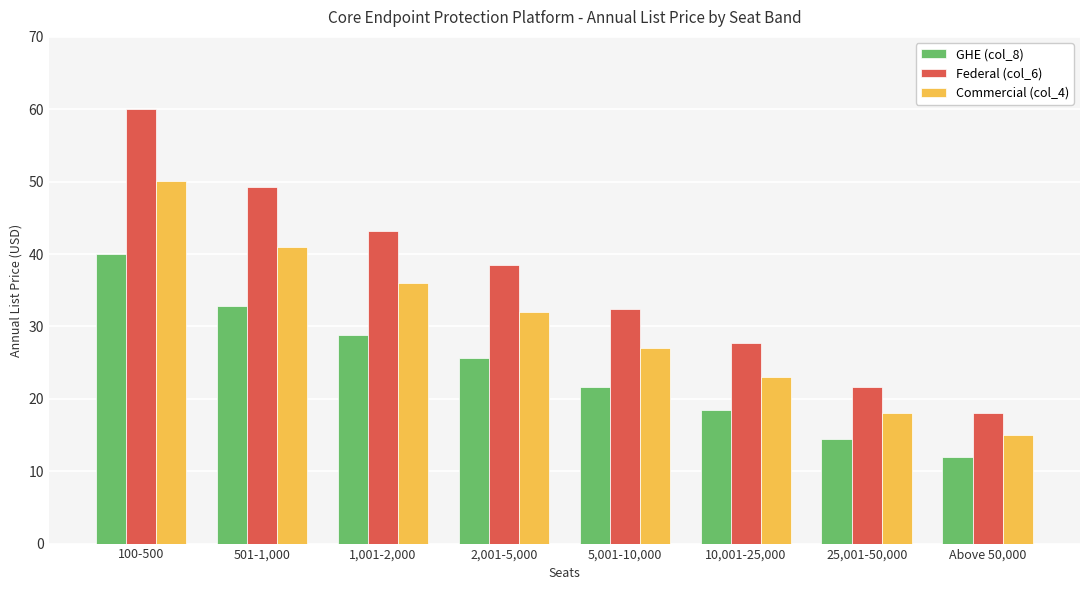

List the series in order of their peak value, highest first.

Federal (col_6), Commercial (col_4), GHE (col_8)